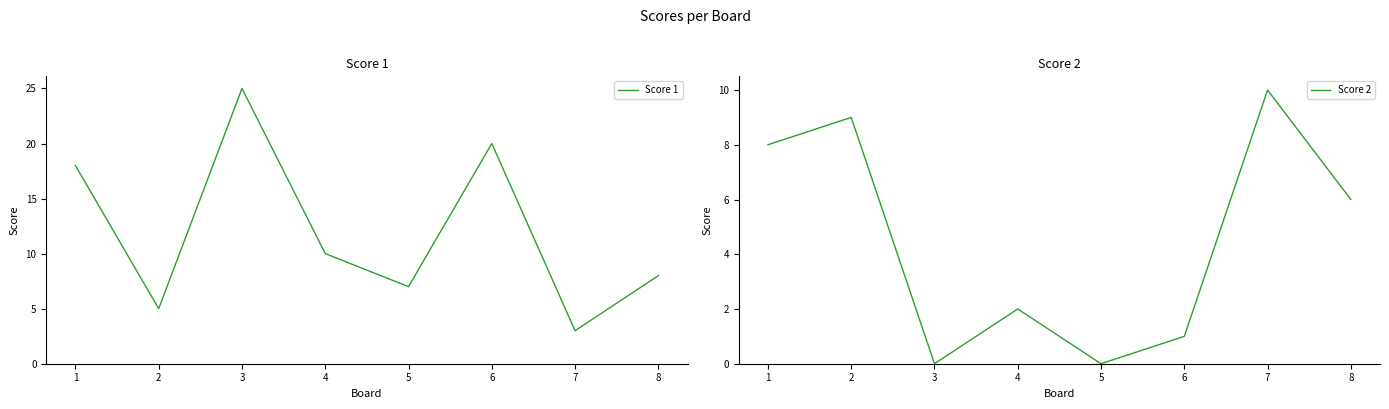

What is the lowest value of the Score 1 series?

3